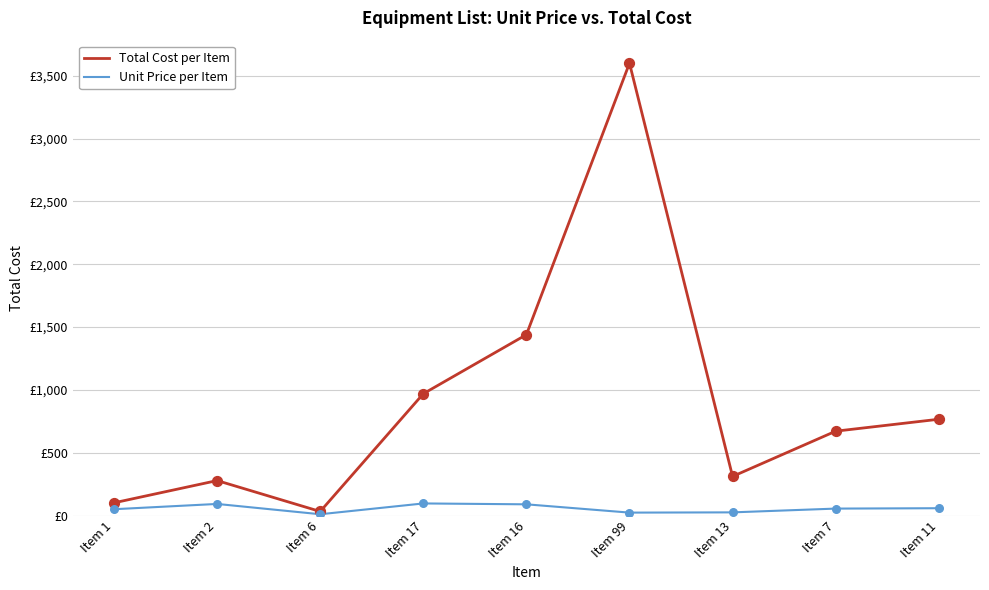

At which category is the sum across all series the highest?

Item 99